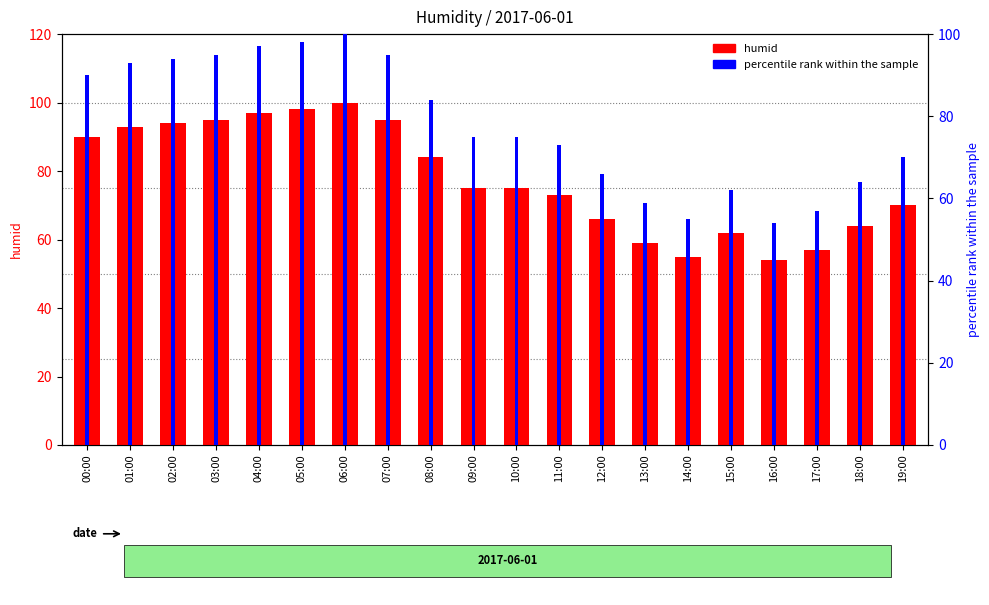

Rank the series by their maximum value, from highest to lowest.

humid, percentile rank within the sample